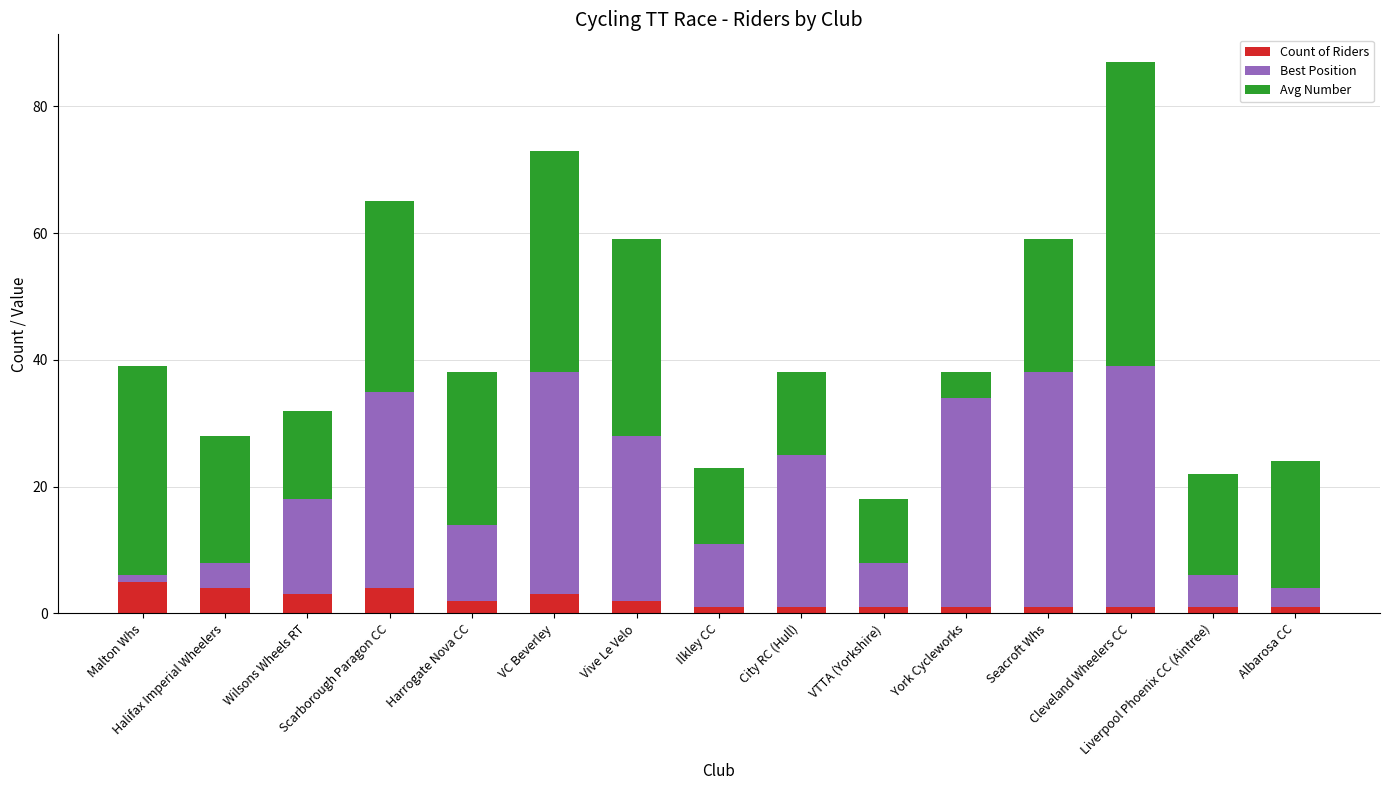

What is the maximum value for Count of Riders?

5